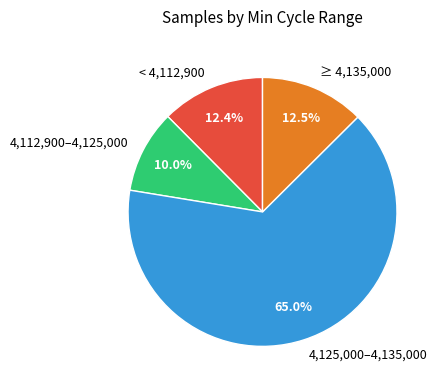

How many slices are in this pie chart?

4